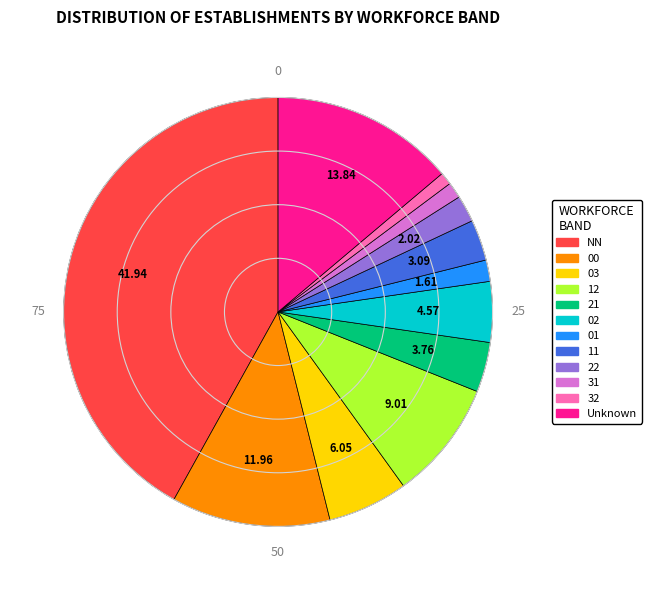

Is there any slice that represents more than half of the pie?

No